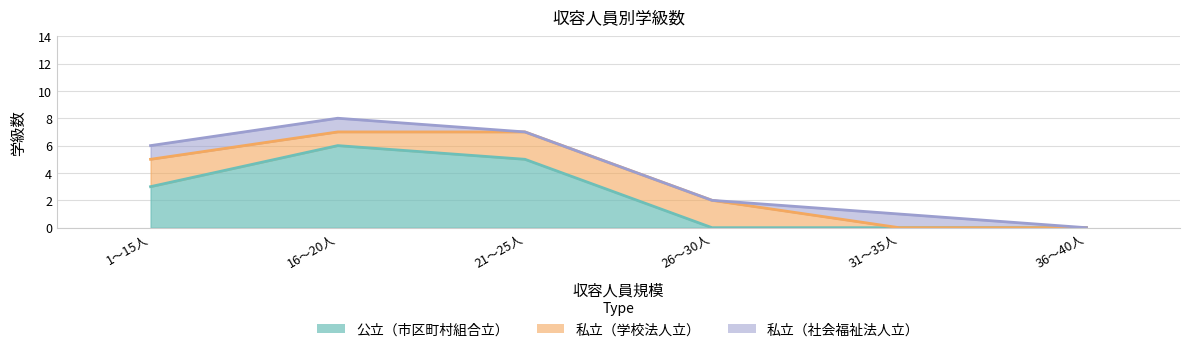

What is the average value of the 公立（市区町村組合立） series?

2